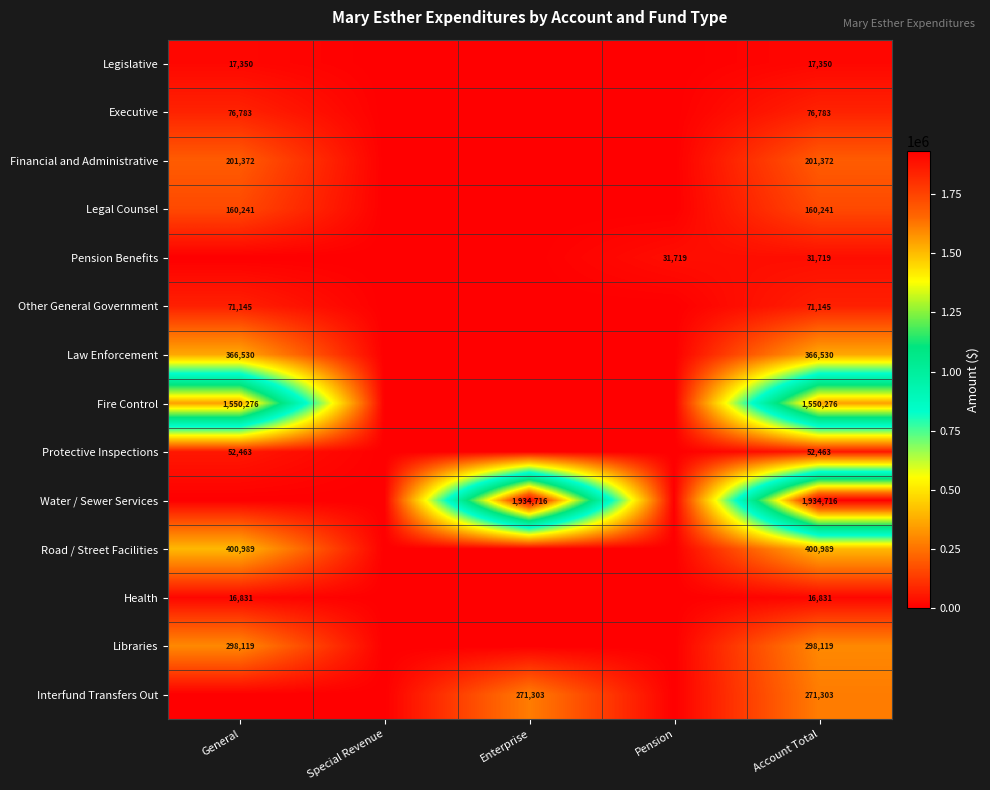

What is the total value across all series at Account Total?

5449837